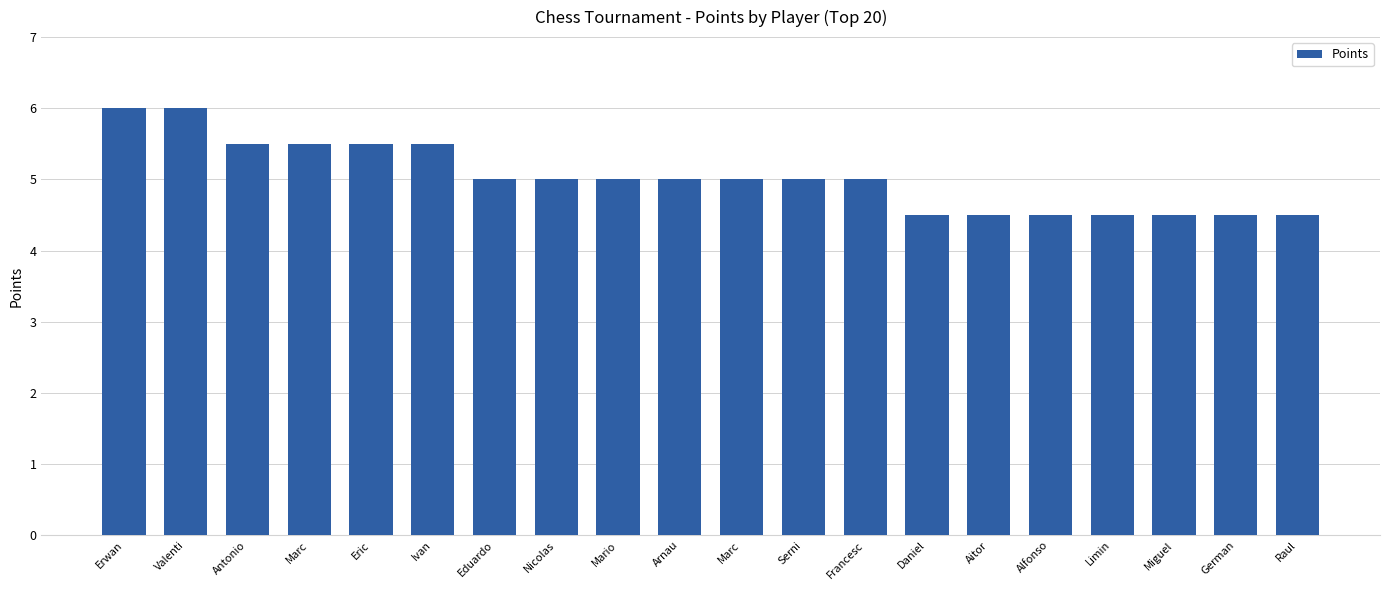

Rank the categories by value from highest to lowest.

Erwan, Valenti, Antonio, Marc, Eric, Ivan, Eduardo, Nicolas, Mario, Arnau, Marc, Serni, Francesc, Daniel, Aitor, Alfonso, Limin, Miguel, German, Raul